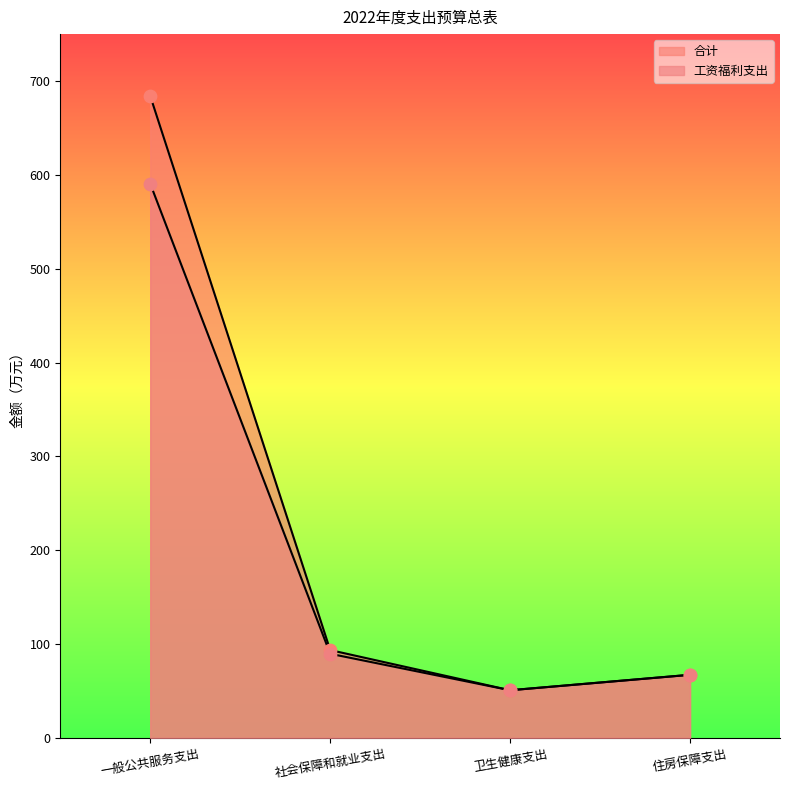

Is the value of 工资福利支出 at 一般公共服务支出 greater than the value of 合计 at 一般公共服务支出?

No